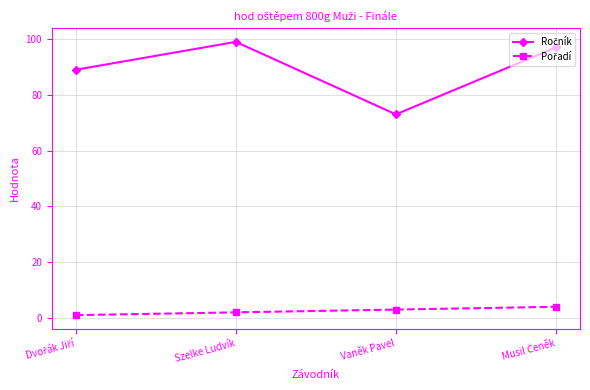

How many lines are shown in the chart?

2